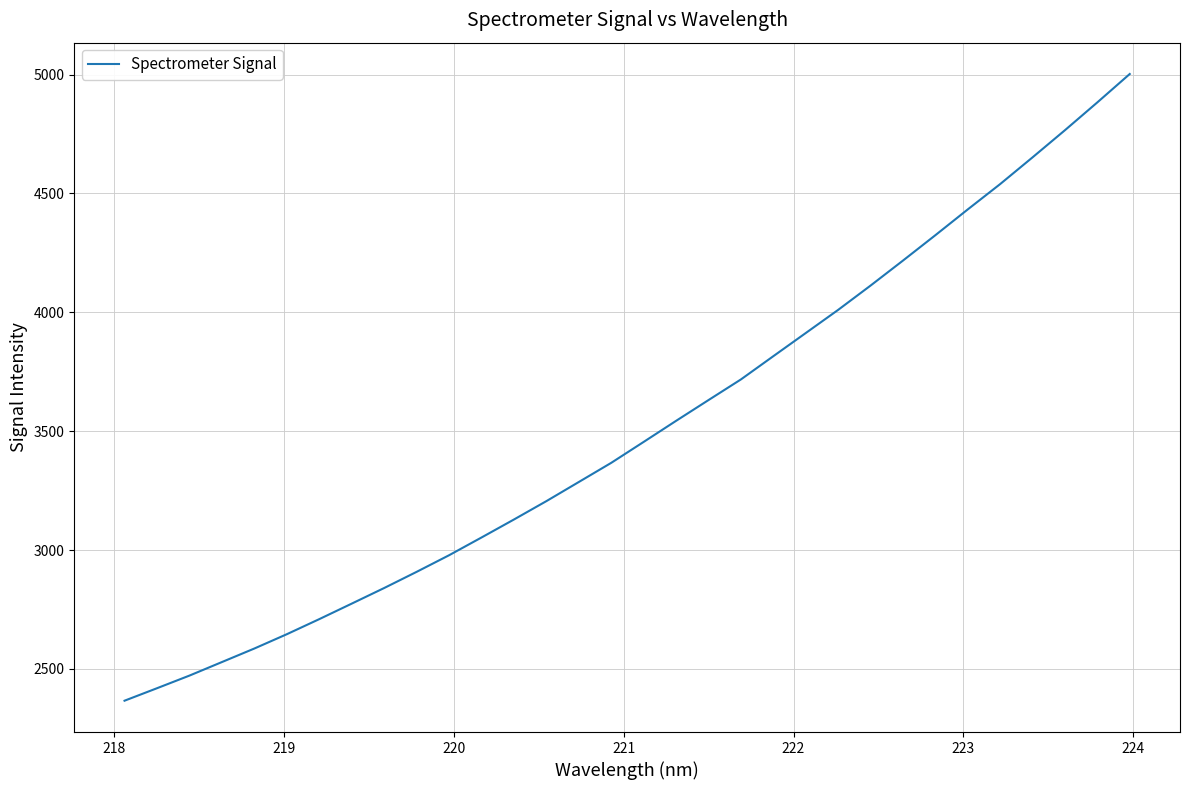

What is the minimum value shown in the chart?

2366.5